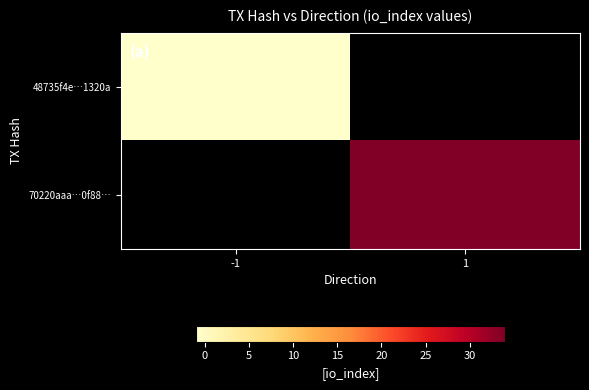

Rank the series by their average value, from lowest to highest.

48735f4e…1320a, 70220aaa…0f88…